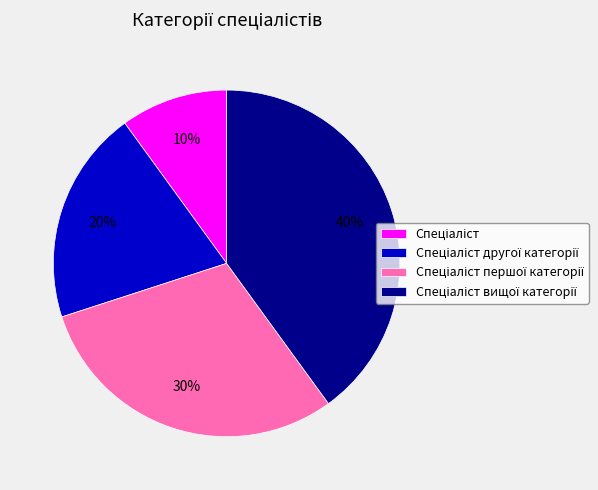

To the nearest percent, what is the difference between the largest and smallest slice percentages?

30%